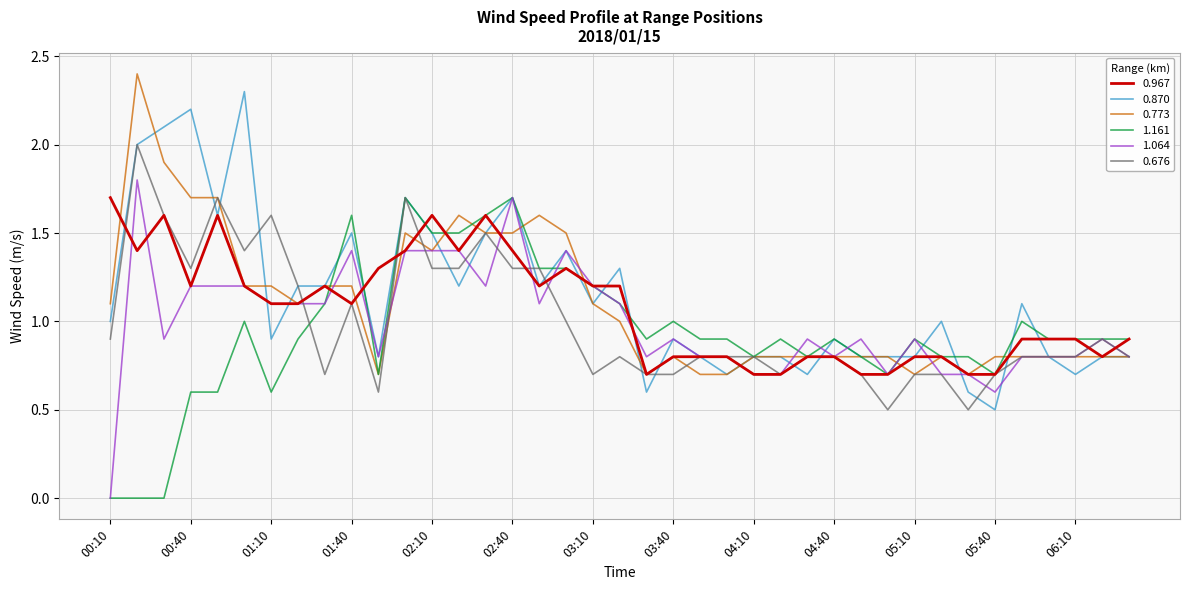

What is the highest value of the 0.967 series?

1.7